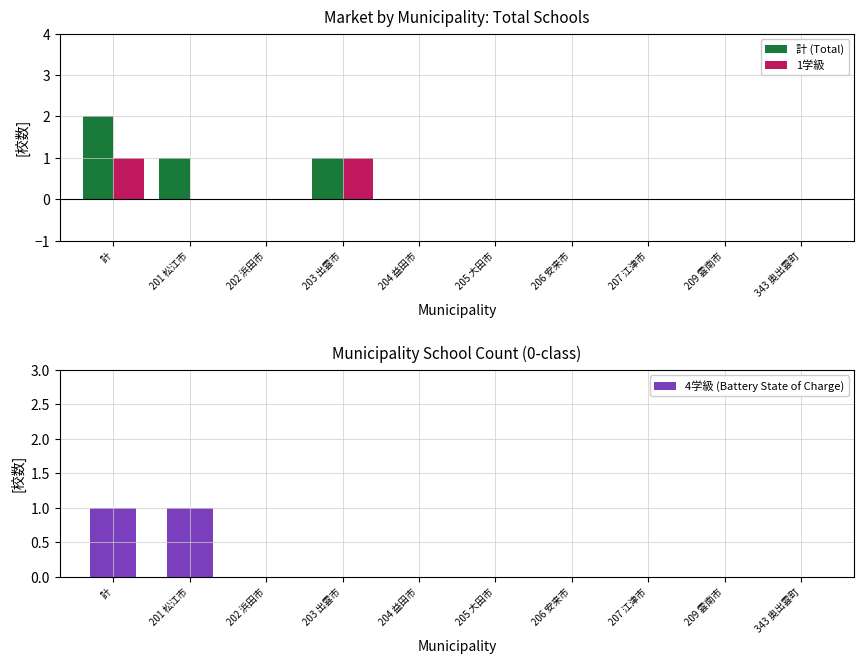

What is the label of the 2nd bar from the right?

209 雲南市